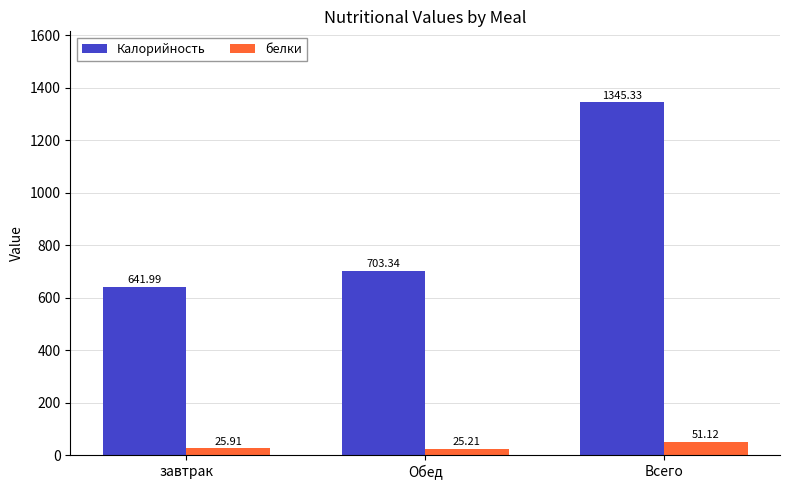

Count the number of categories in the chart.

3